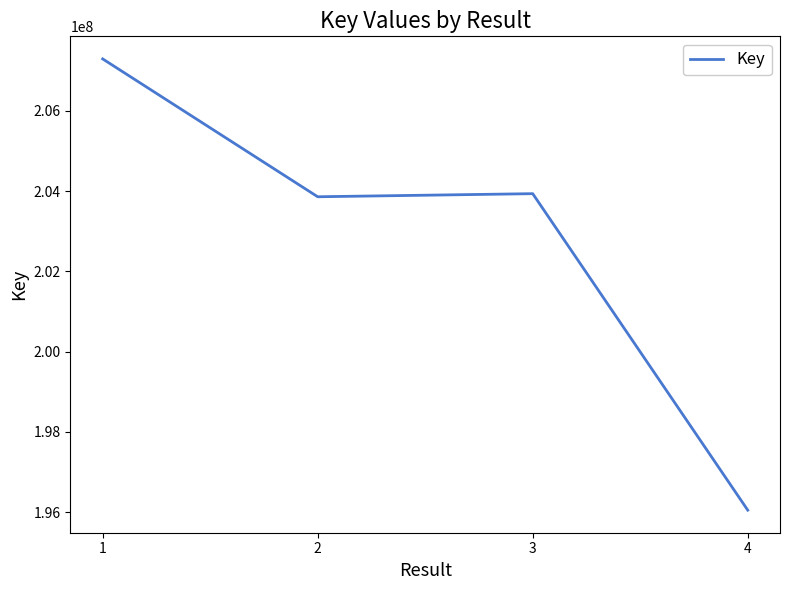

What is the change in value from 1 to 3?

-3358467